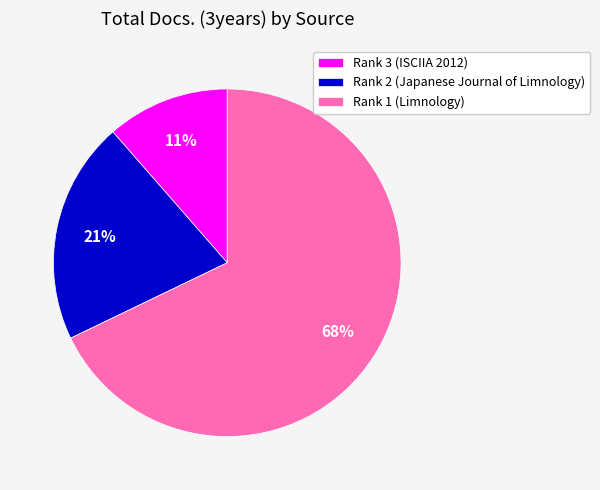

Combined, do Rank 3 (ISCIIA 2012) and Rank 1 (Limnology) account for over 50%?

Yes